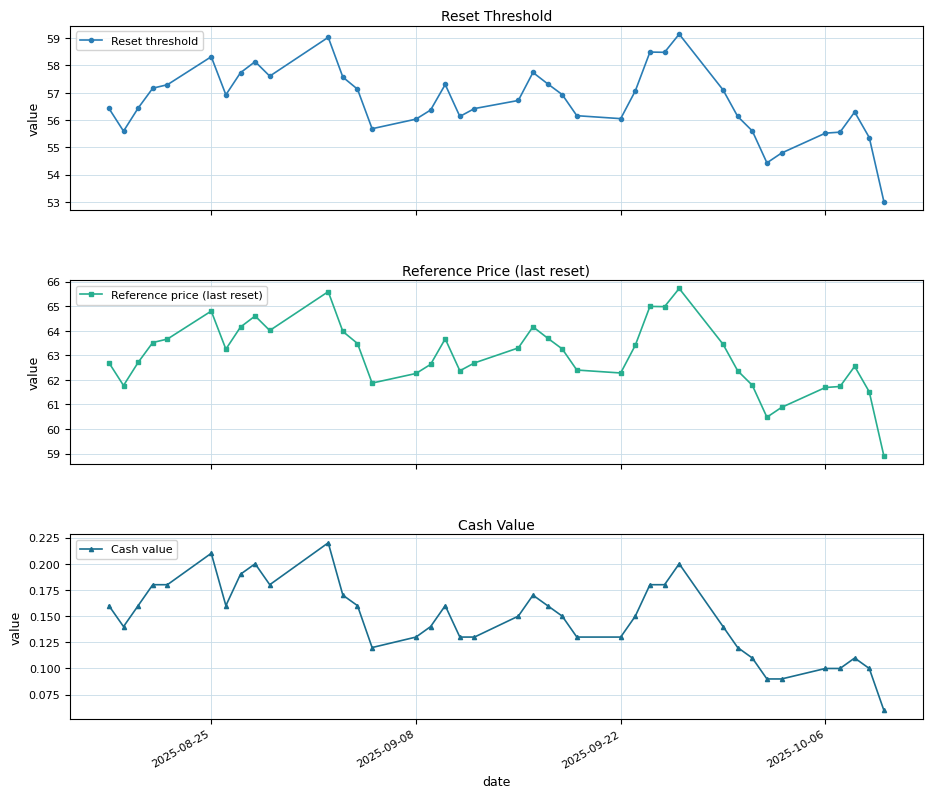

What is the value of the Reset threshold point at the 15th from the left?

56.0